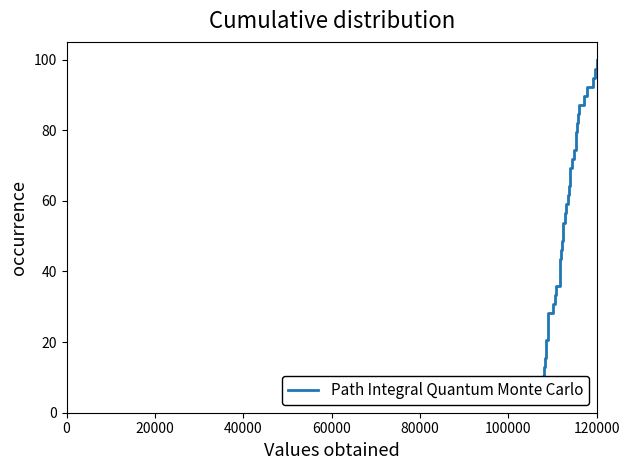

What is the minimum value shown in the chart?

2.6